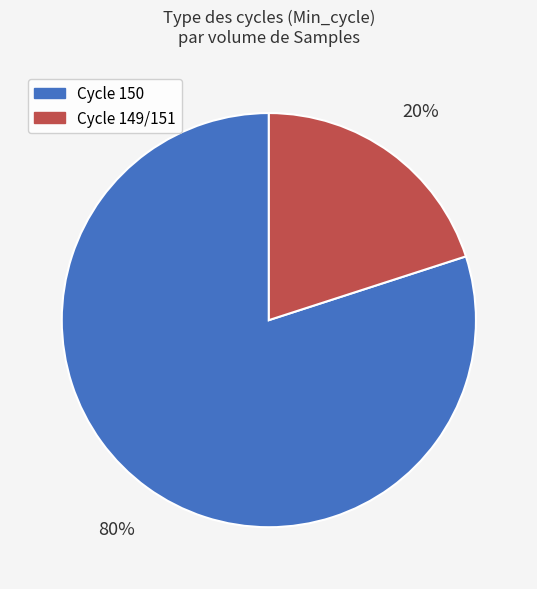

Is there a majority slice in this chart?

Yes